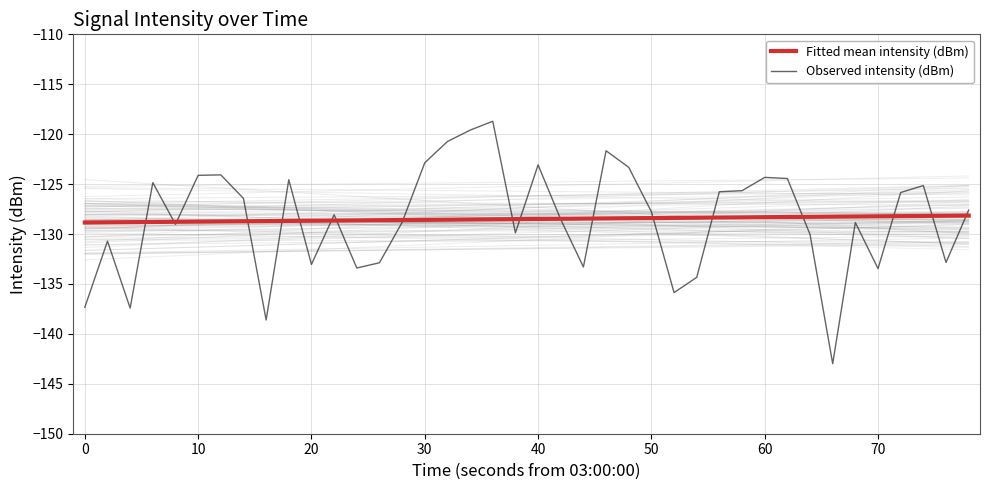

What is the minimum value for Observed intensity (dBm)?

-143.0